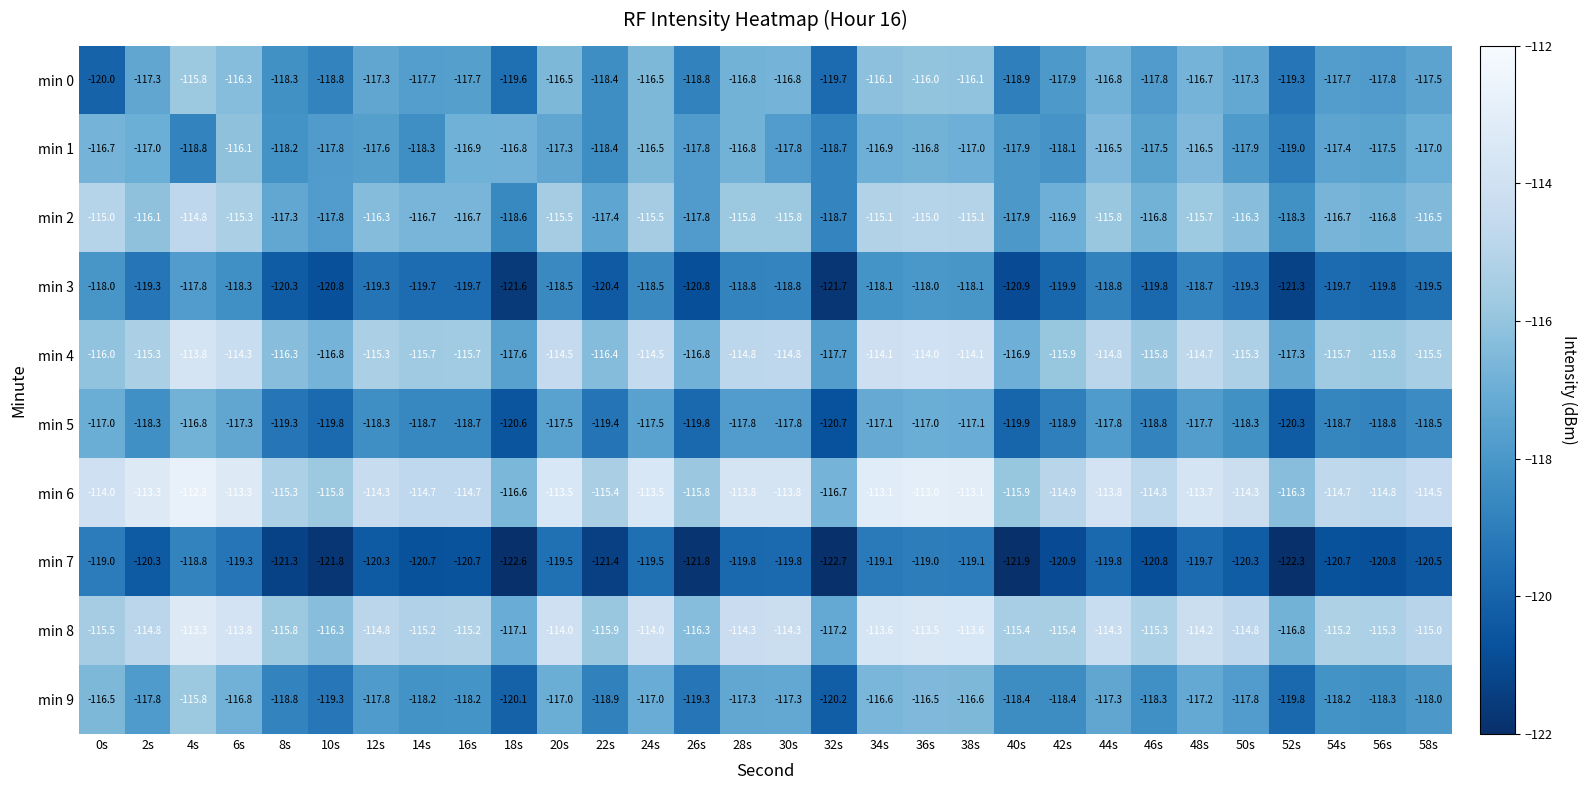

What is the total value across all series at 16s?

-1174.2